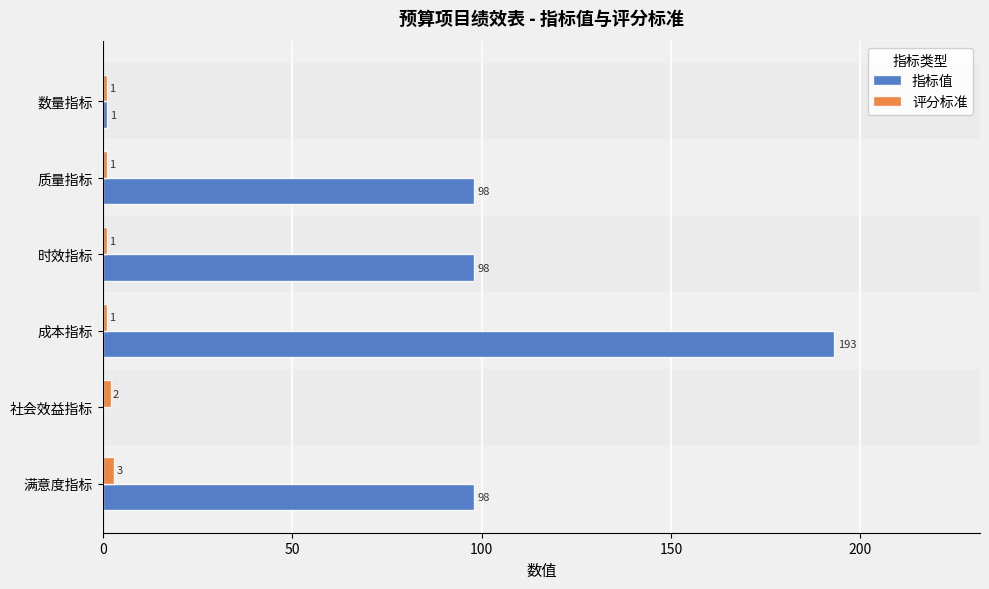

Which series has the largest total across all categories?

指标值